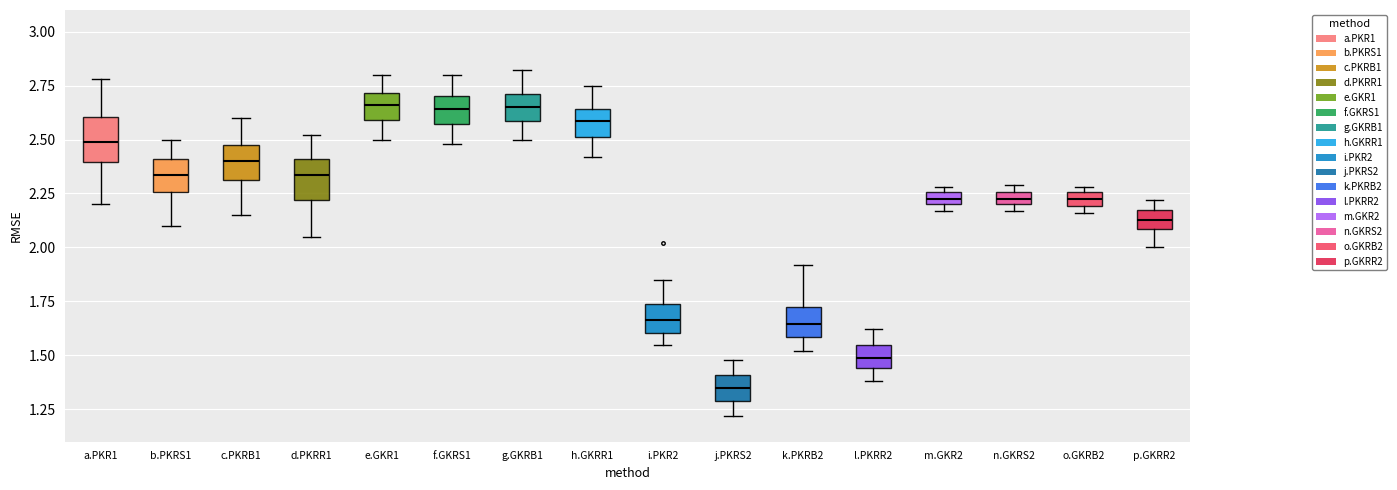

Where does the median line of the box for b.PKRS1 sit on the y-axis? The values are not printed on the chart, so give them approximately, as read against the axis.

2.35